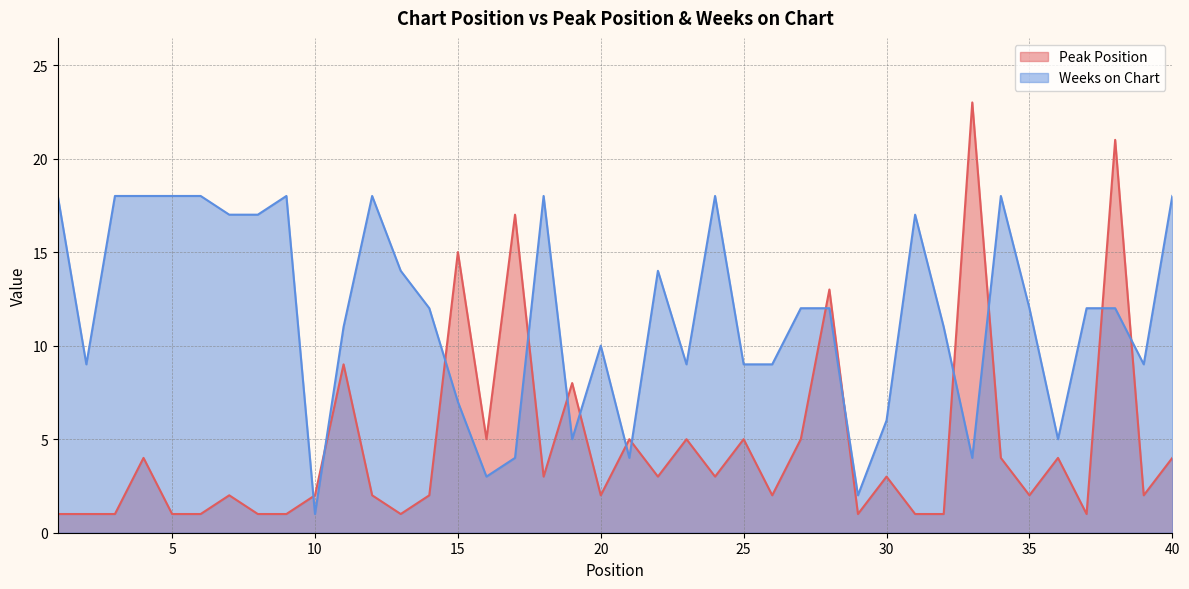

How many interior local peaks does the Peak Position series have?

14